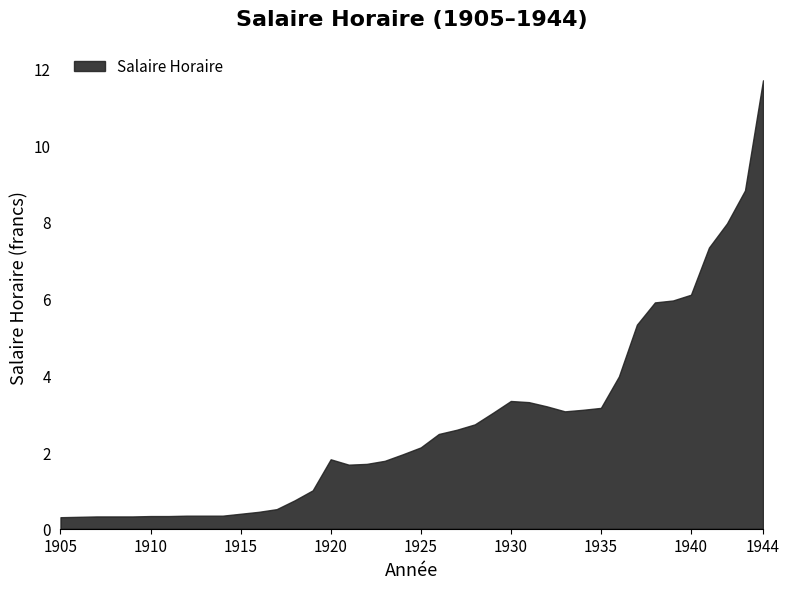

Is it true that the value at 1930 is 5.2?

False